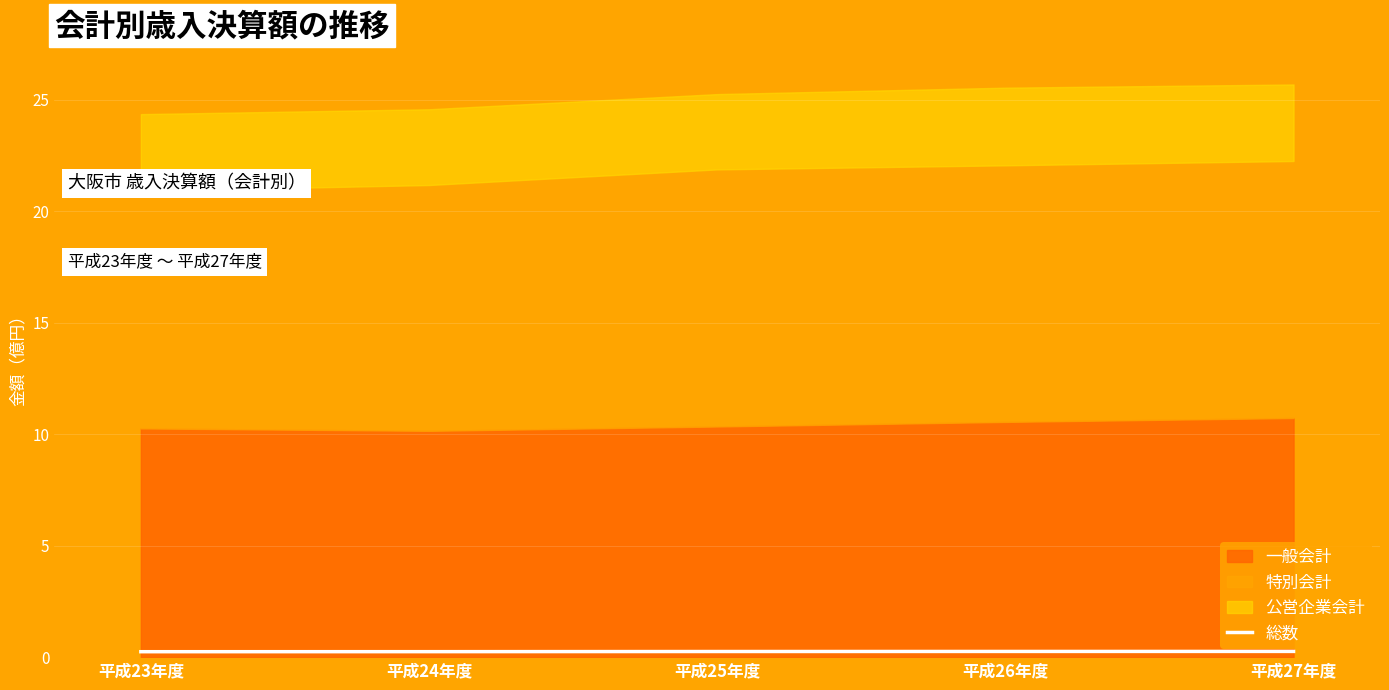

Which has a higher value, 平成23年度 or 平成24年度?

平成24年度